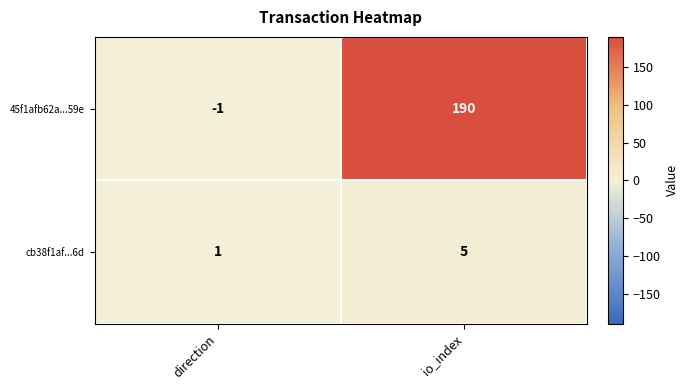

How many distinct data groups are displayed?

2